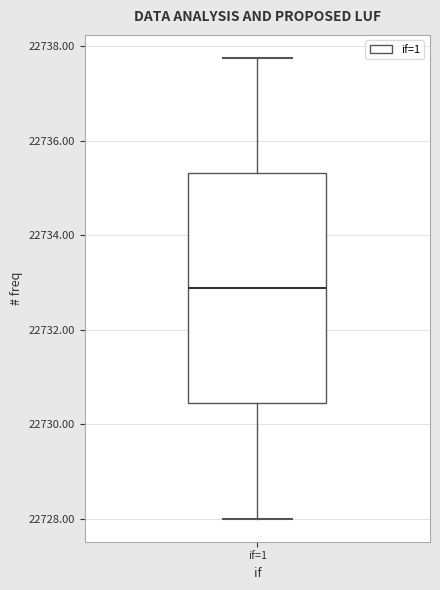

Read this box plot against the y-axis: the position of the median line, the range covered by the box, and the ends of both whiskers. The values are not printed on the chart, so give them approximately, as read against the axis.

median 22732.8, box 22730.4 to 22735.4, whiskers 22728.0 to 22737.8